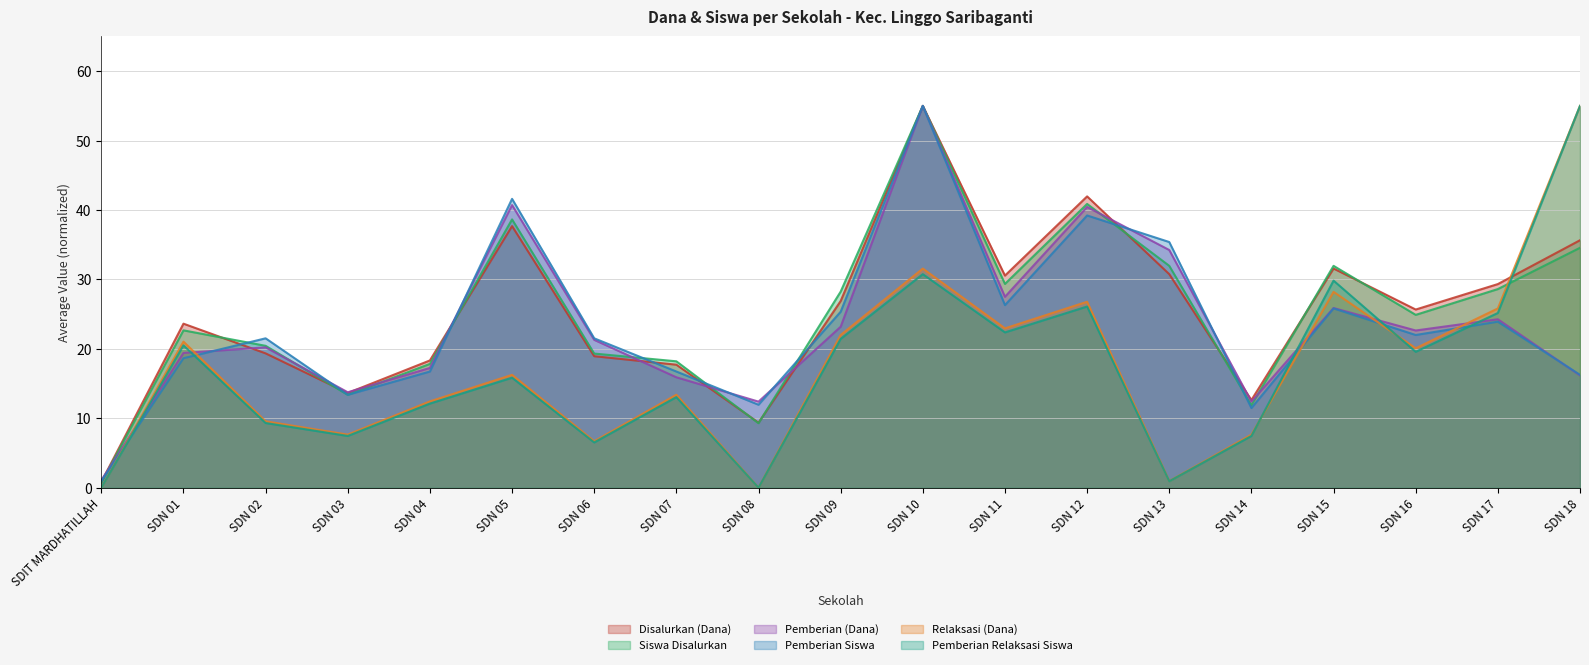

Between SDIT MARDHATILLAH and SDN 10, which series saw the biggest shift?

Siswa Disalurkan